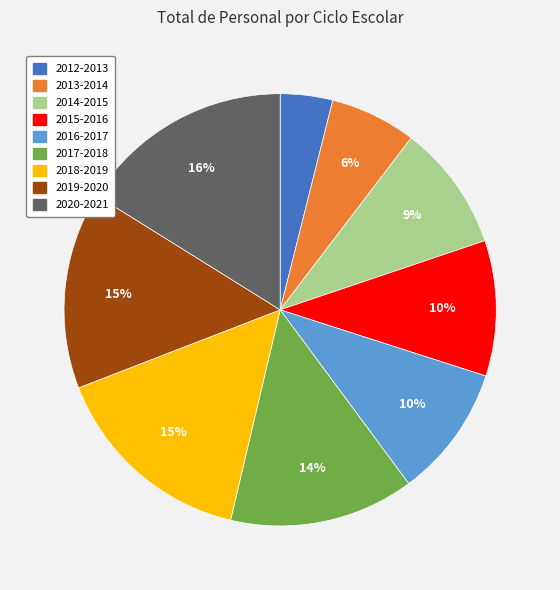

What percentage is the 2019-2020 slice, to the nearest percent?

15%